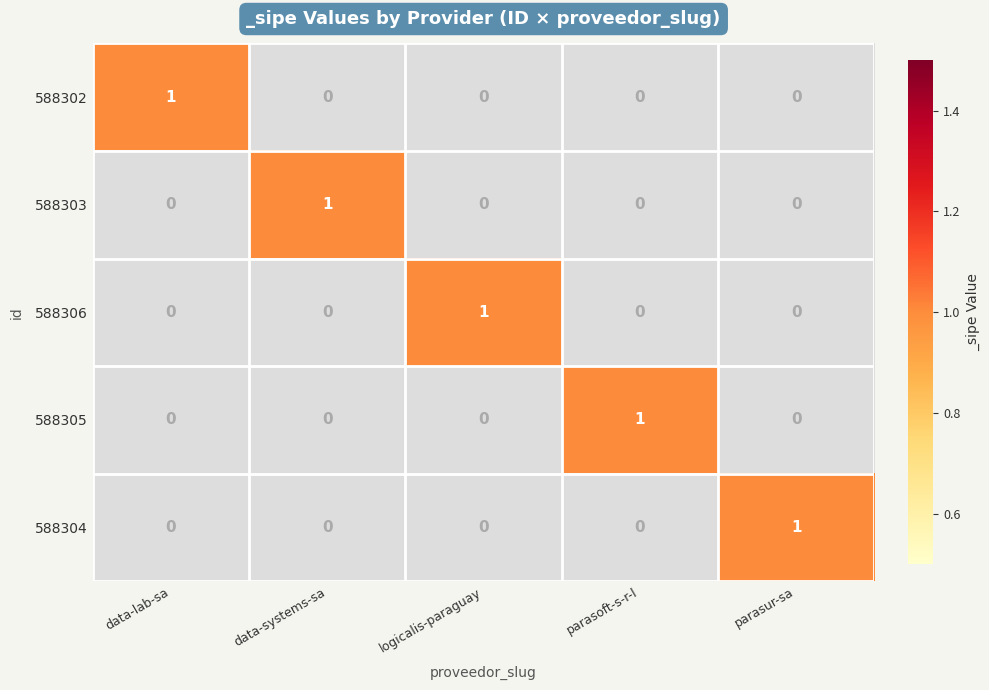

How many 588306 values are between 0 and 1?

5